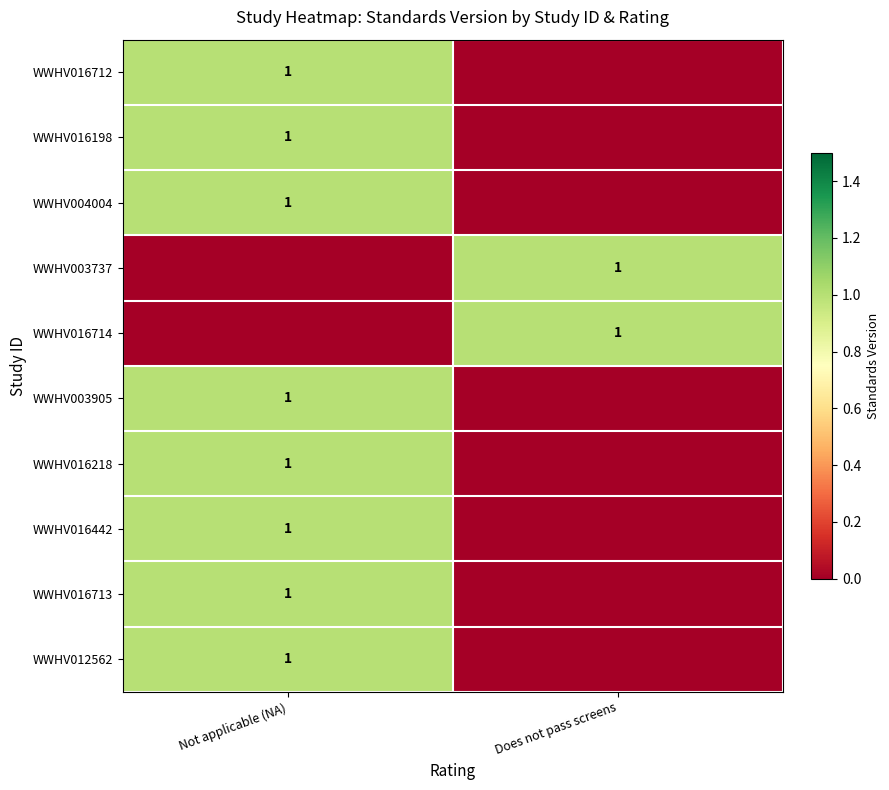

The value of WWHV012562 at Not applicable (NA) is 1. True or false?

True